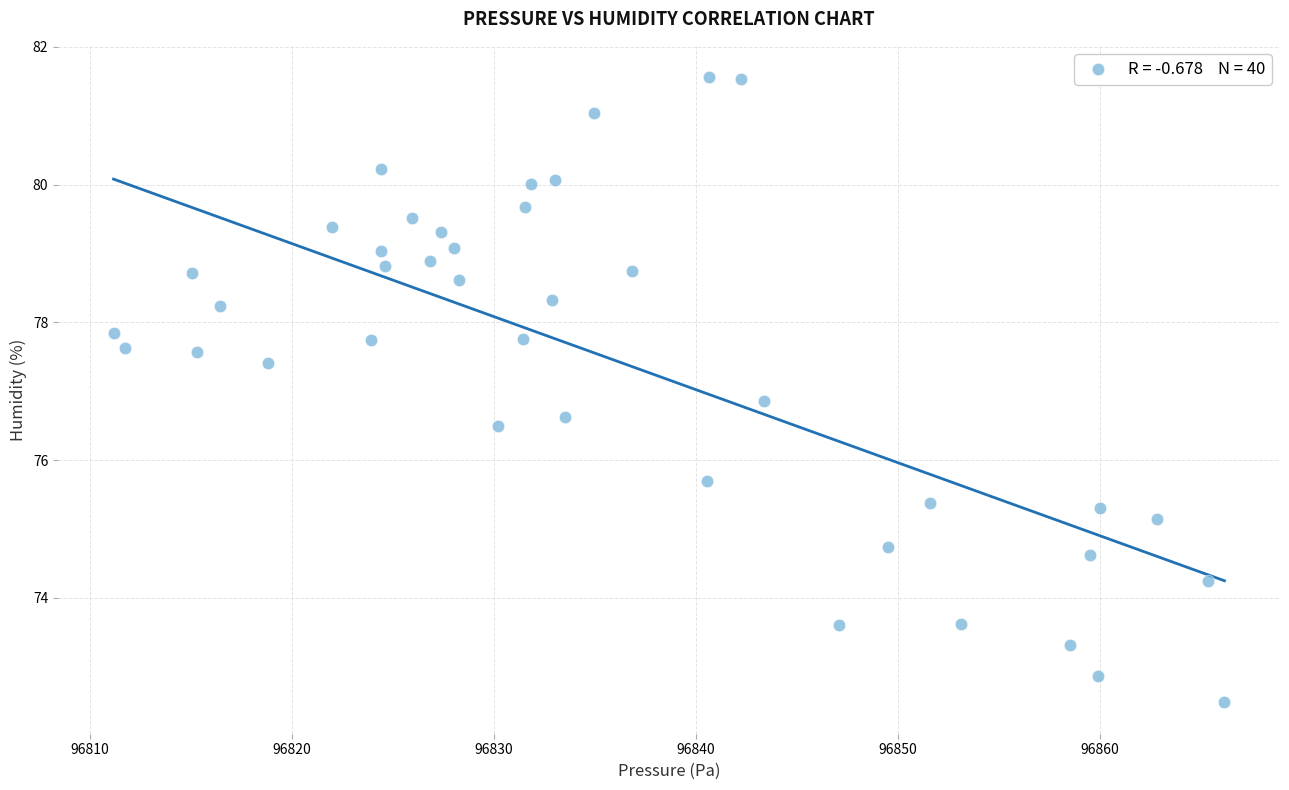

What is the range of Y values (max minus min)?

9.1